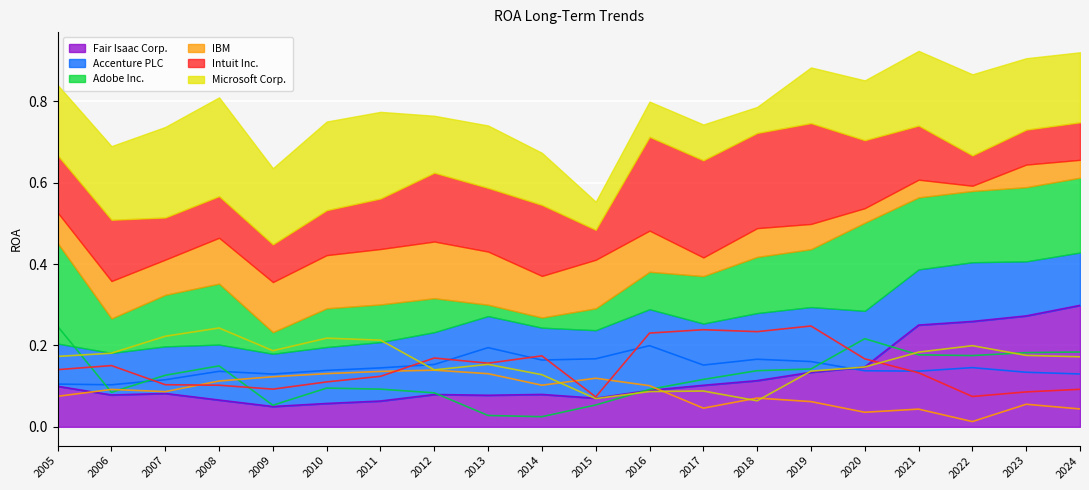

Which label corresponds to the largest value in the chart?

2024